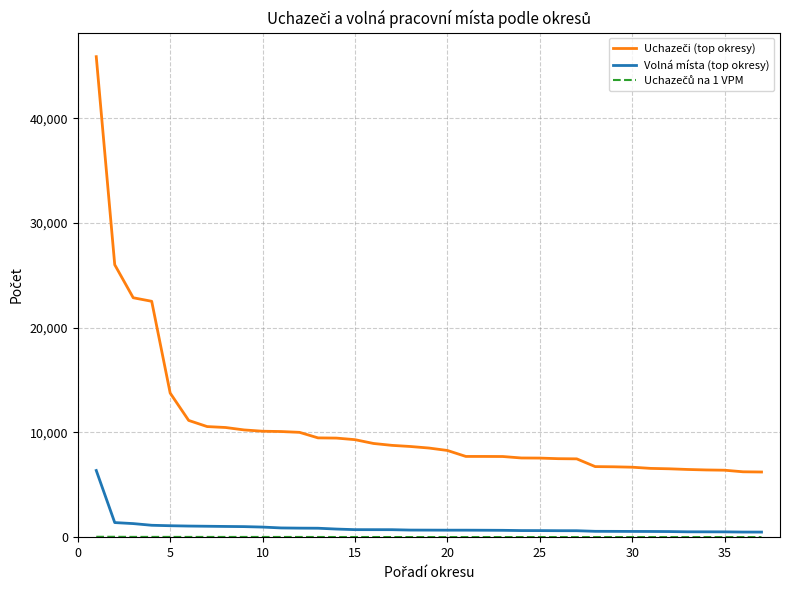

List the series in order of their peak value, highest first.

Uchazeči (top okresy), Volná místa (top okresy), Uchazečů na 1 VPM